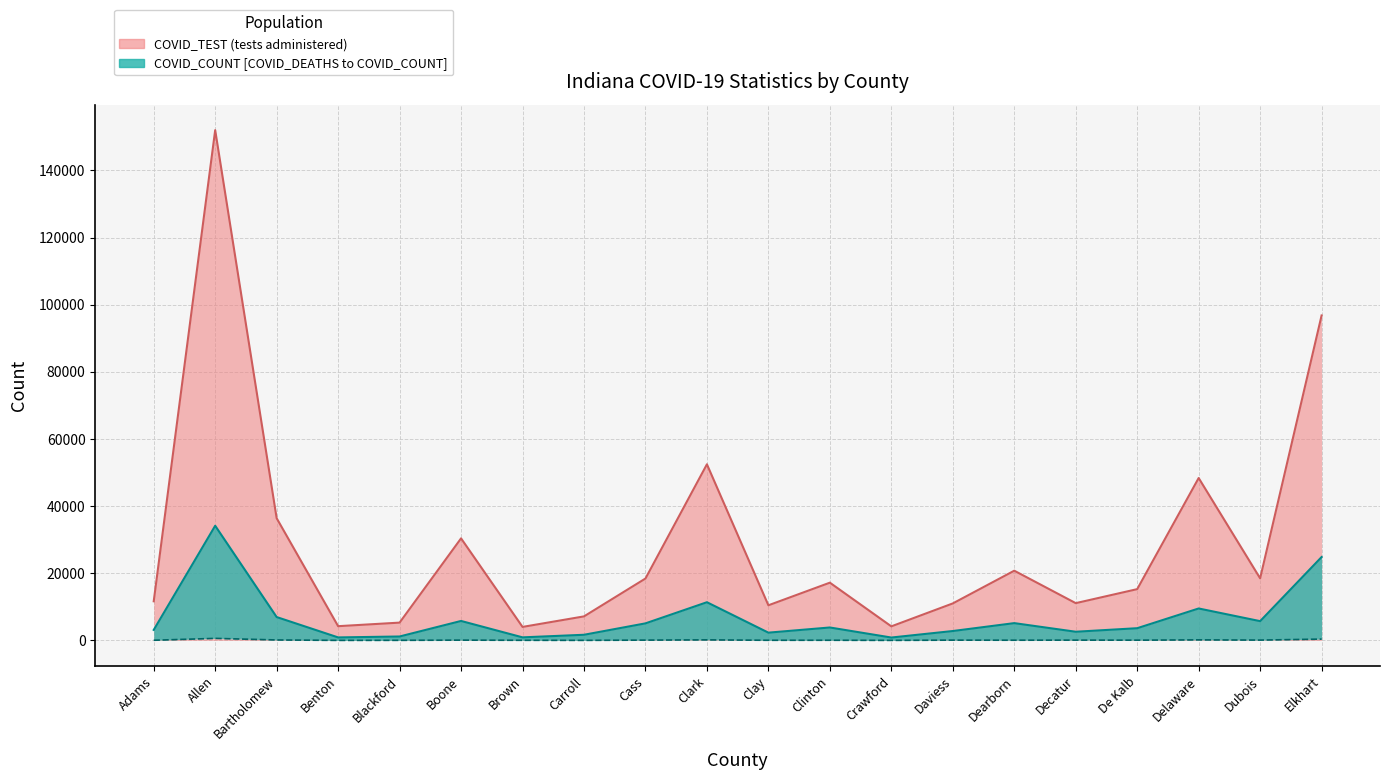

True or false: COVID_COUNT median and COVID_TEST median intersect in this chart.

False